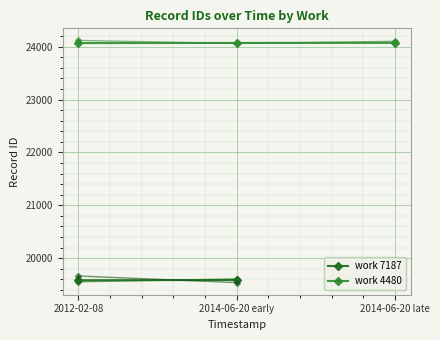

Is it true that the value at 2014-06-20 late is 24073?

True